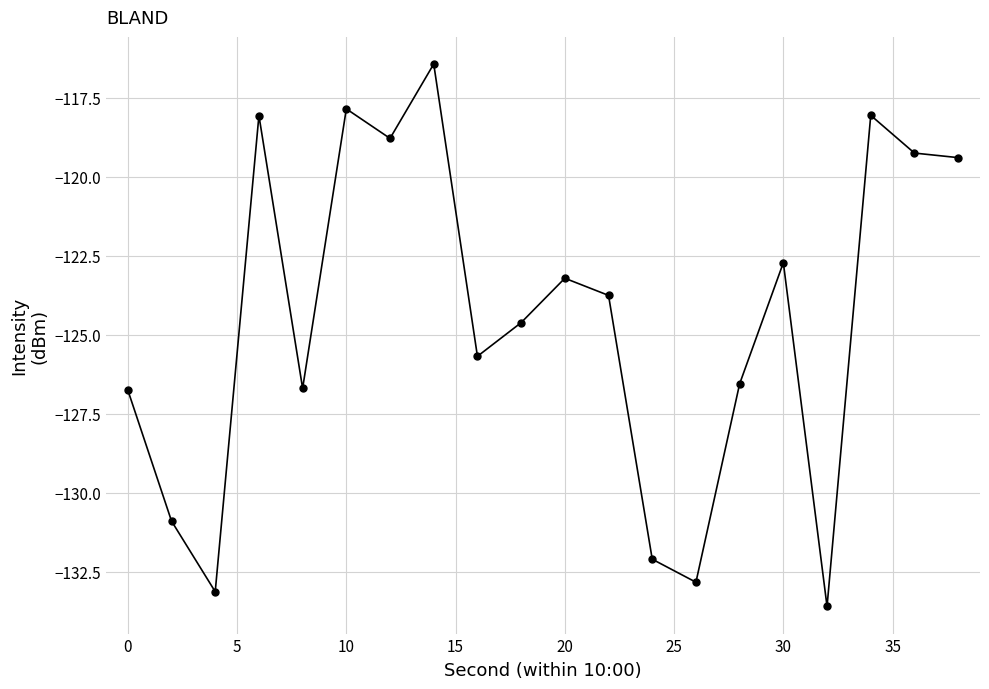

How many interior local peaks (higher than both neighbors) does the data have?

6